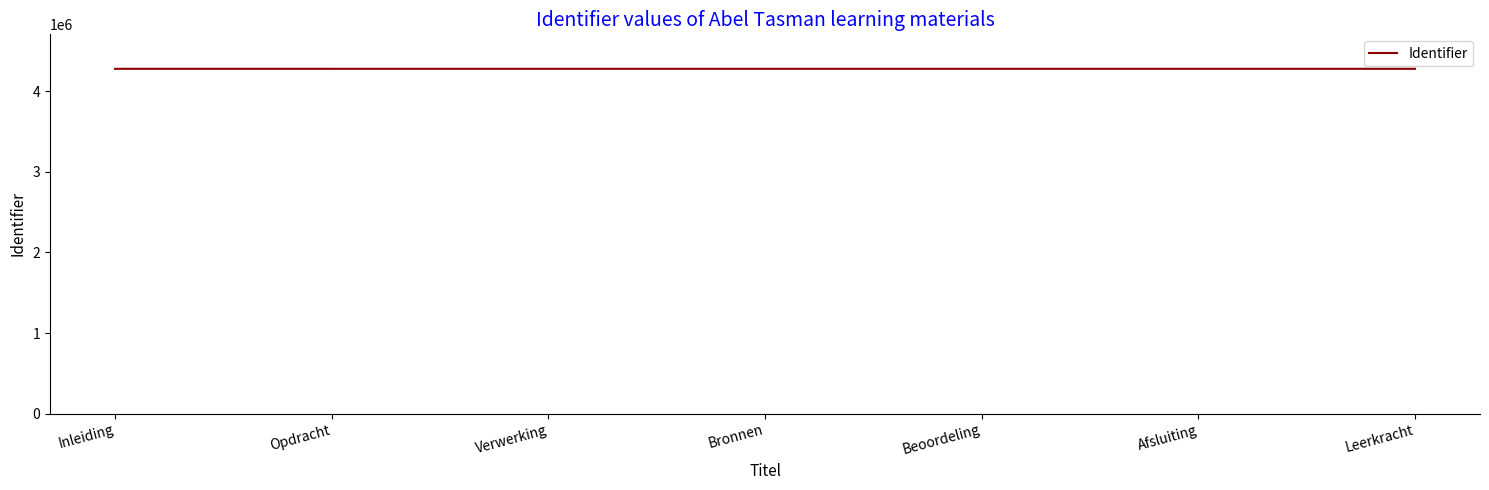

How many lines are shown in the chart?

1